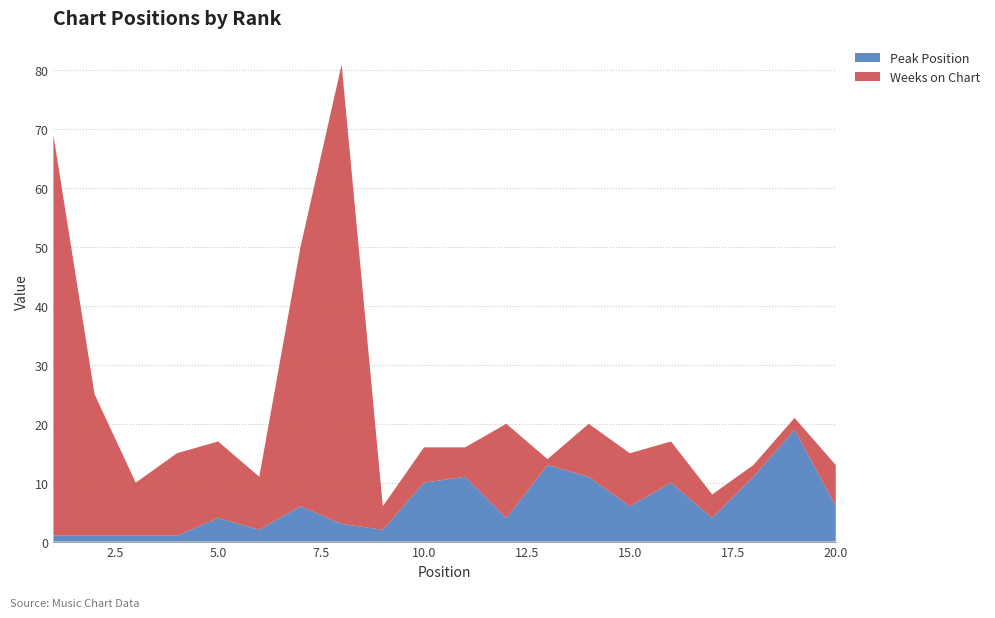

Reading right to left, list all the values displayed in this chart.

Peak Position: 20=6	19=19	18=11	17=4	16=10	15=6	14=11	13=13	12=4	11=11	10=10	9=2	8=3	7=6	6=2	5=4	4=1	3=1	2=1	1=1
Weeks on Chart: 20=7	19=2	18=2	17=4	16=7	15=9	14=9	13=1	12=16	11=5	10=6	9=4	8=78	7=44	6=9	5=13	4=14	3=9	2=24	1=68